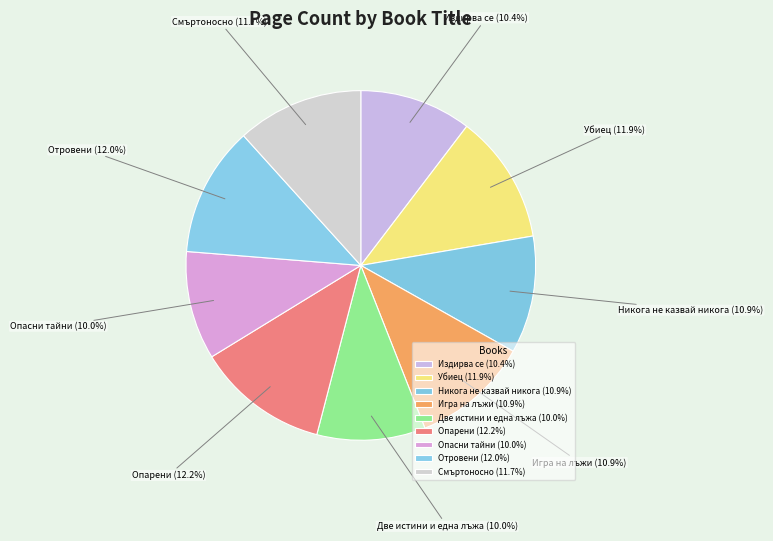

What is the ratio of the value at Издирва се (10.4%) to the value at Смъртоносно (11.7%)?

0.9